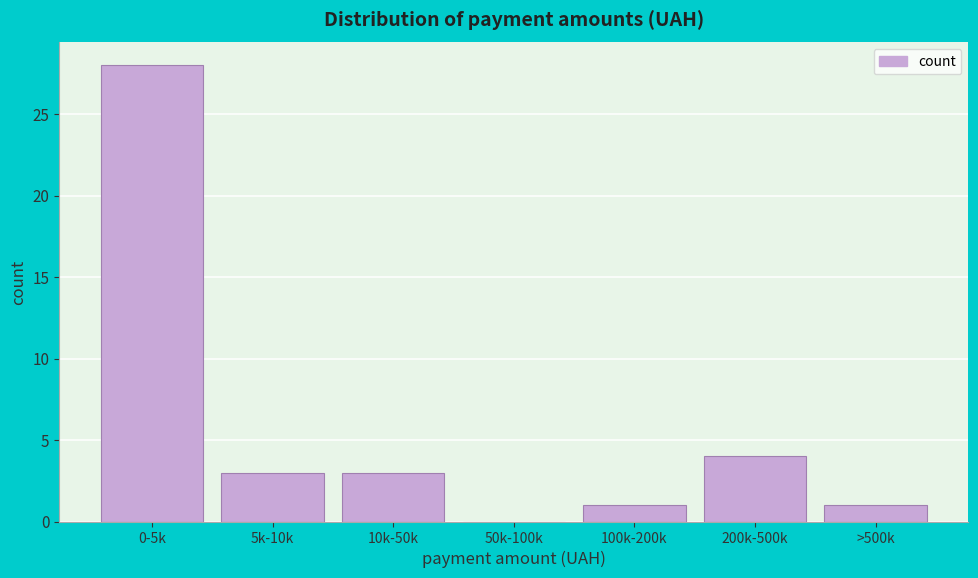

Reading left to right, transcribe all the data shown in this chart.

0-5k=28	5k-10k=3	10k-50k=3	50k-100k=0	100k-200k=1	200k-500k=4	>500k=1